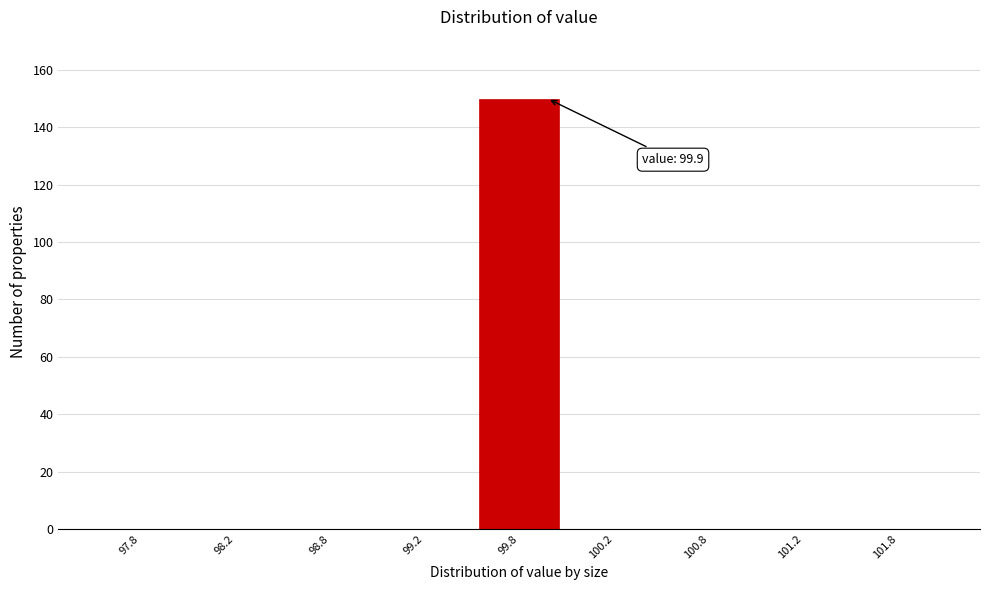

Reading right to left, what are all the values shown in this chart?

101.8=0	101.2=0	100.8=0	100.2=0	99.8=150	99.2=0	98.8=0	98.2=0	97.8=0